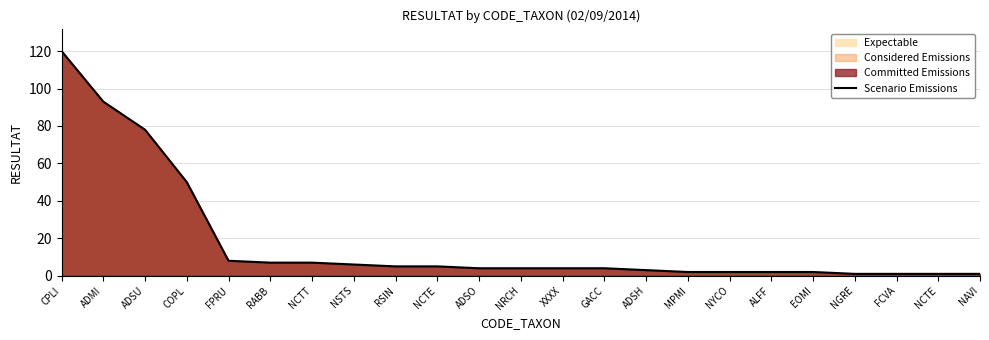

Reading left to right, extract all data points from this chart.

CPLI=120	ADMI=93	ADSU=78	COPL=50	FPRU=8	RABB=7	NCTT=7	NSTS=6	RSIN=5	NCTE=5	ADSO=4	NRCH=4	XXXX=4	GACC=4	ADSH=3	MPMI=2	NYCO=2	ALFF=2	EOMI=2	NGRE=1	FCVA=1	NCTE=1	NAVI=1